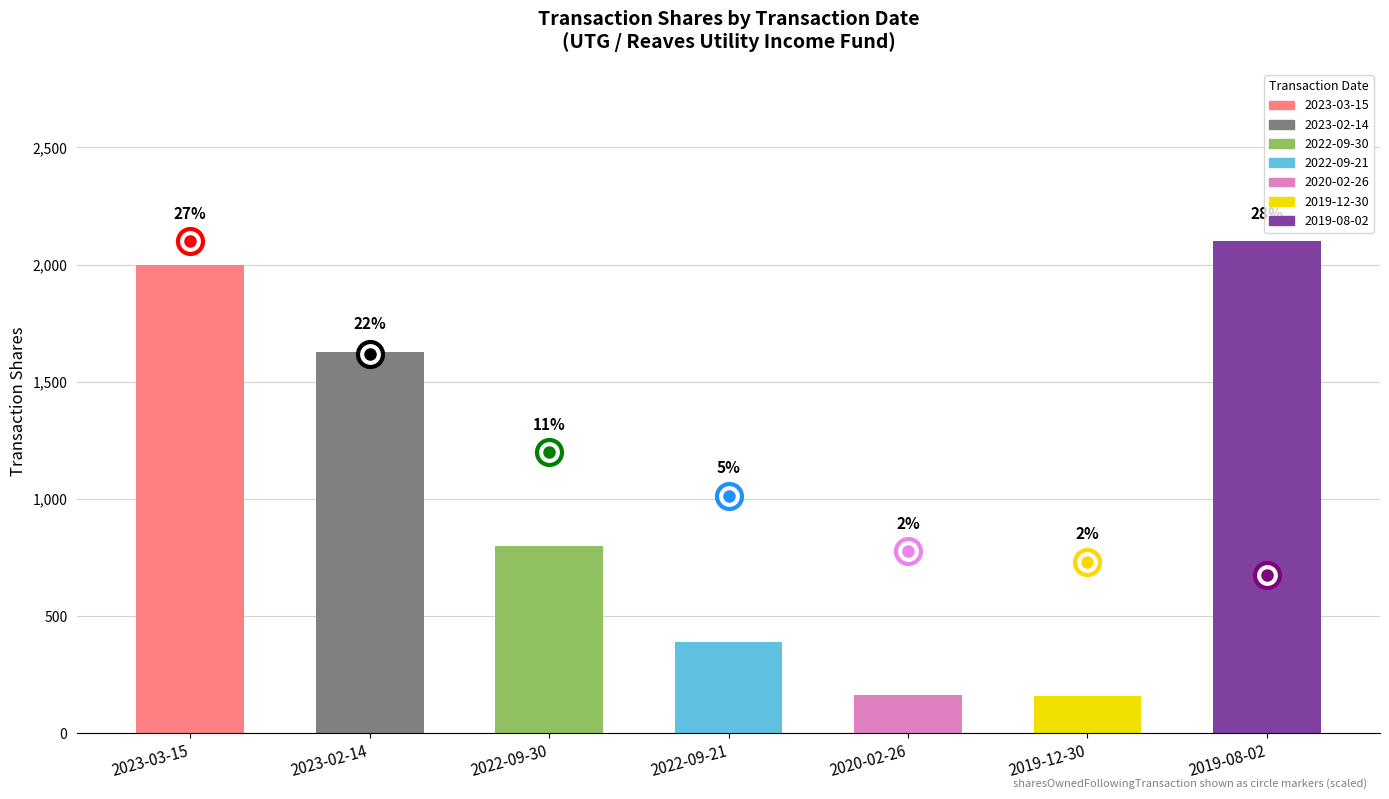

Rank the categories by value from highest to lowest.

2019-08-02, 2023-03-15, 2023-02-14, 2022-09-30, 2022-09-21, 2020-02-26, 2019-12-30